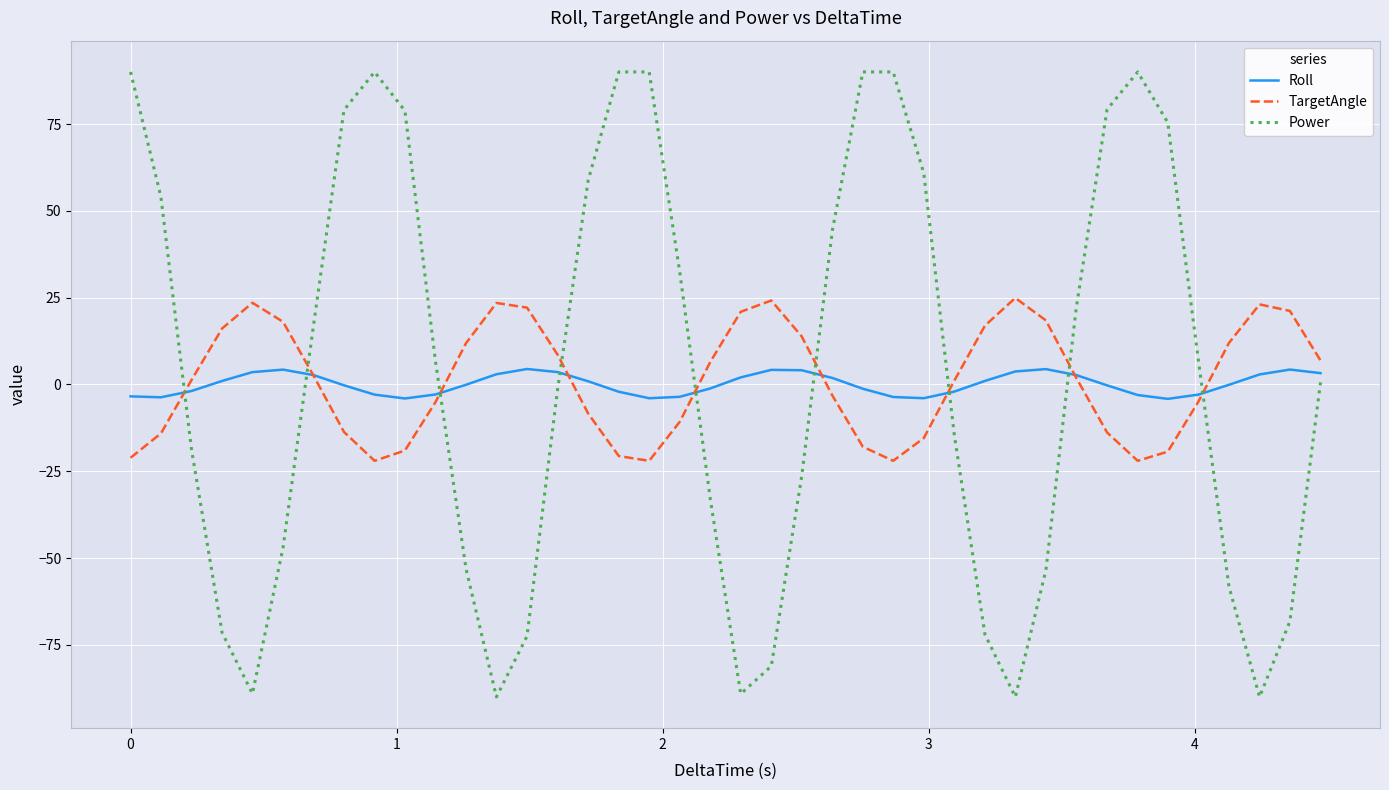

What is the minimum value shown in the chart?

-90.0